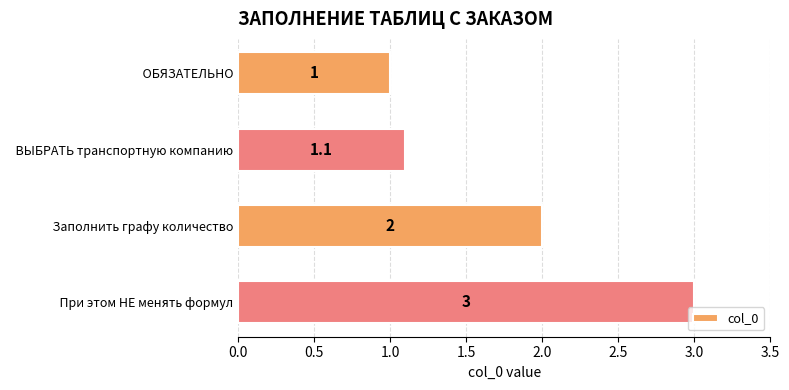

What is the difference between the maximum and minimum values?

2.0